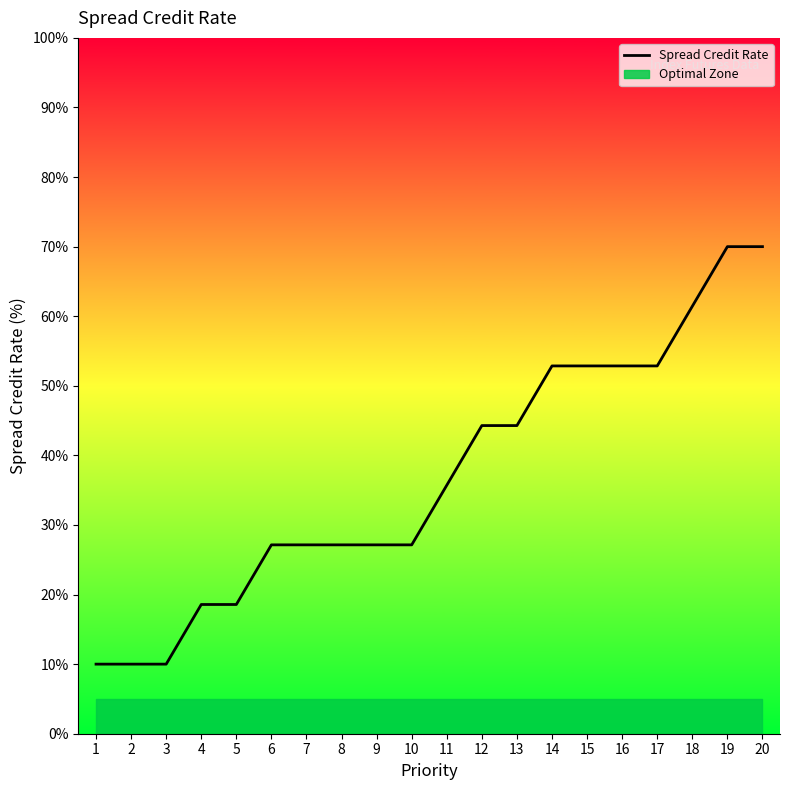

Does the chart display data point markers on the line(s)?

No